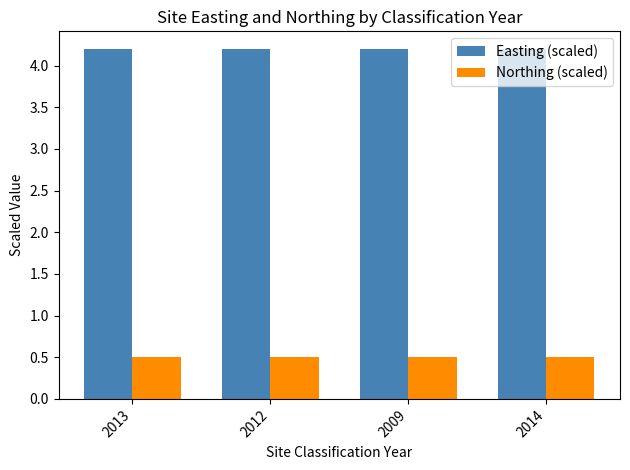

Reading left to right, transcribe all the data shown in this chart.

Easting (scaled): 4.2	4.2	4.2	4.2
Northing (scaled): 0.5	0.5	0.5	0.5